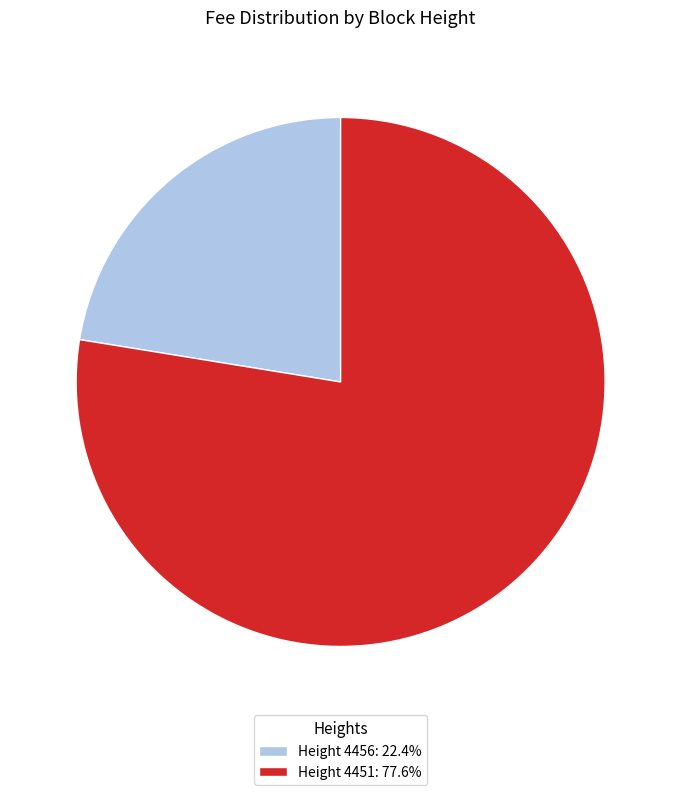

Count the number of slices in the pie.

2